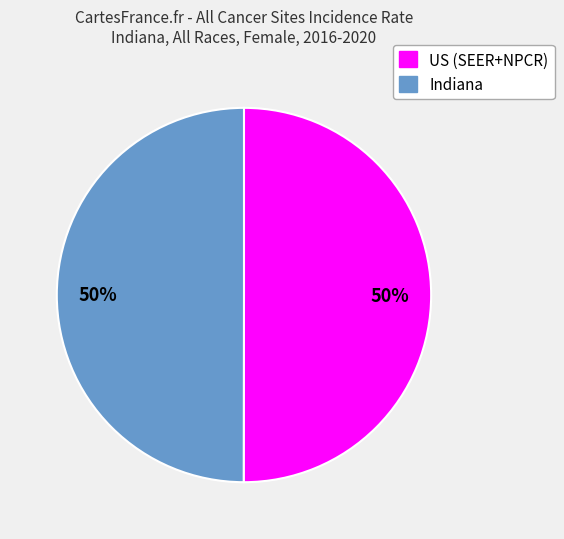

To the nearest percent, what is the average slice percentage?

50%